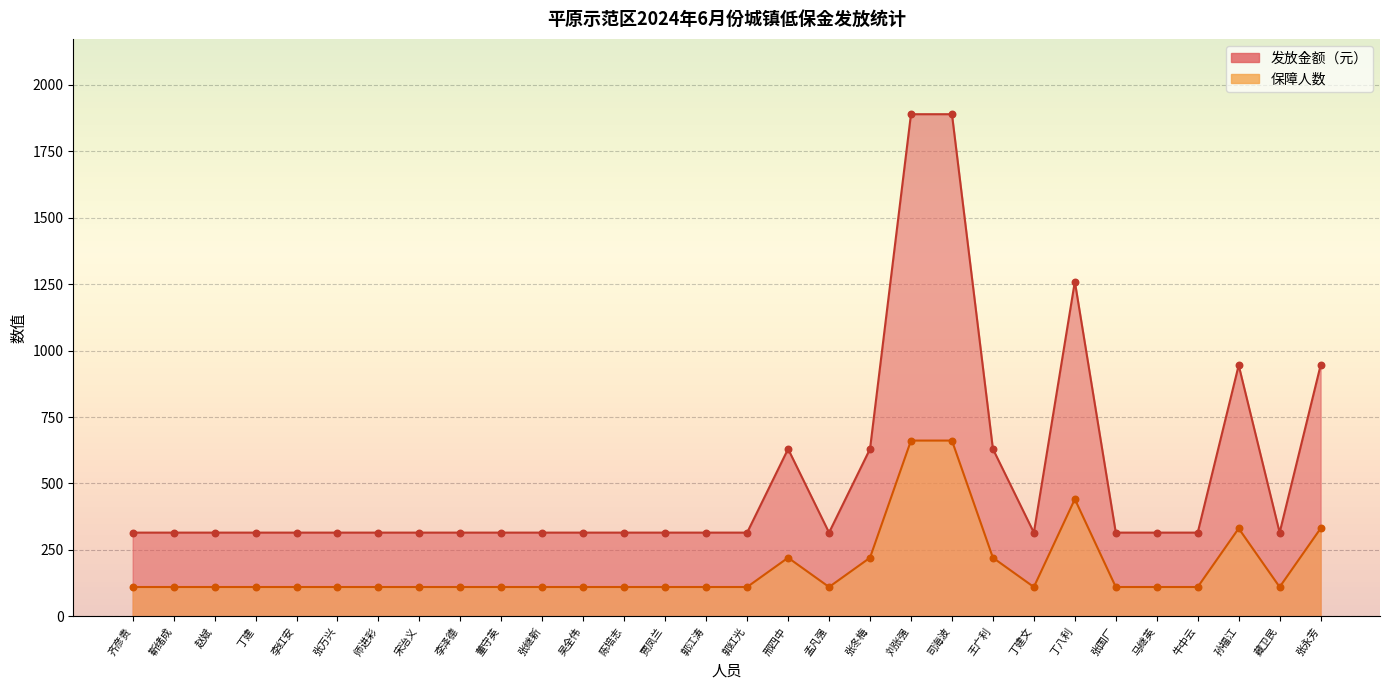

What are all the series names shown in the legend?

保障人数, 发放金额（元）